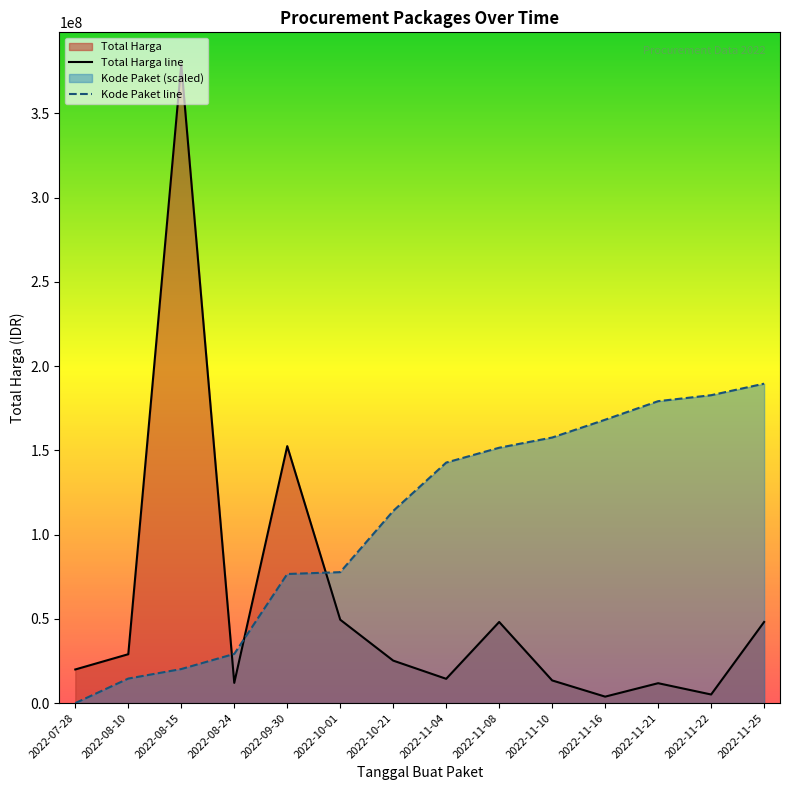

List the series in order of their peak value, highest first.

Total Harga line, Kode Paket line